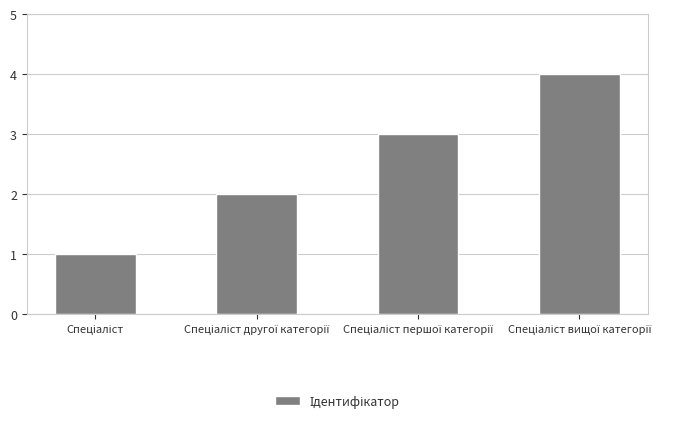

How many values are between 2 and 4?

3